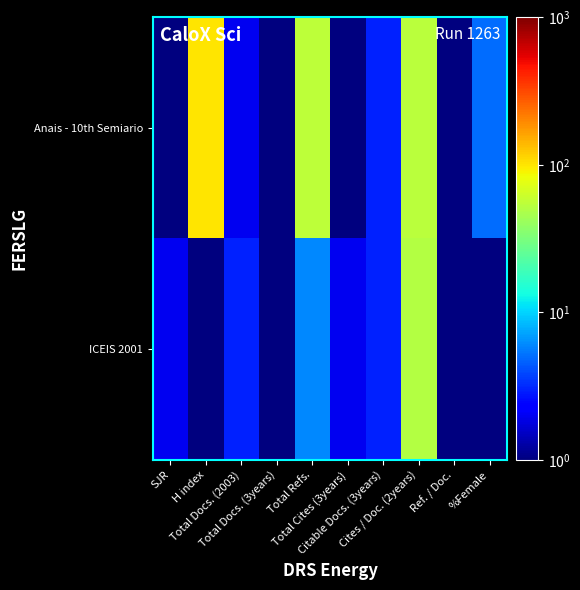

Count the number of categories in the chart.

10